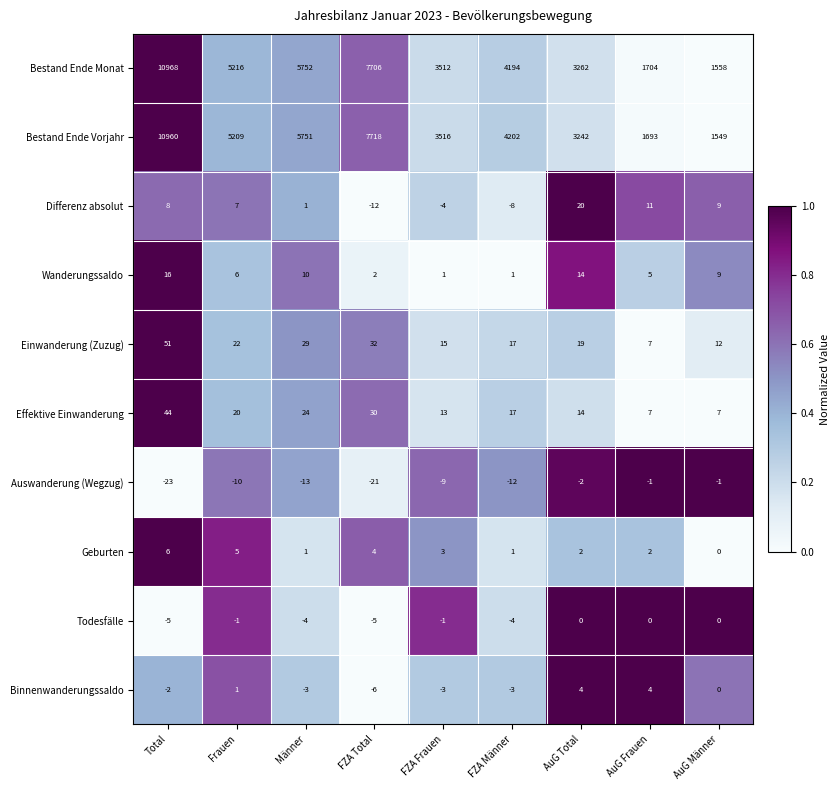

Rank the series by their maximum value, from highest to lowest.

Bestand Ende Monat, Bestand Ende Vorjahr, Einwanderung (Zuzug), Effektive Einwanderung, Differenz absolut, Wanderungssaldo, Geburten, Binnenwanderungssaldo, Todesfälle, Auswanderung (Wegzug)